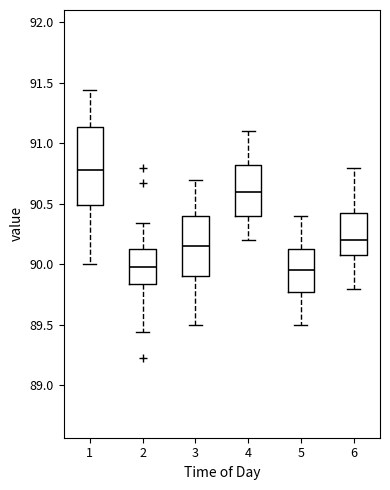

Comparing the boxes themselves (not the whiskers), which one is the tallest?

1